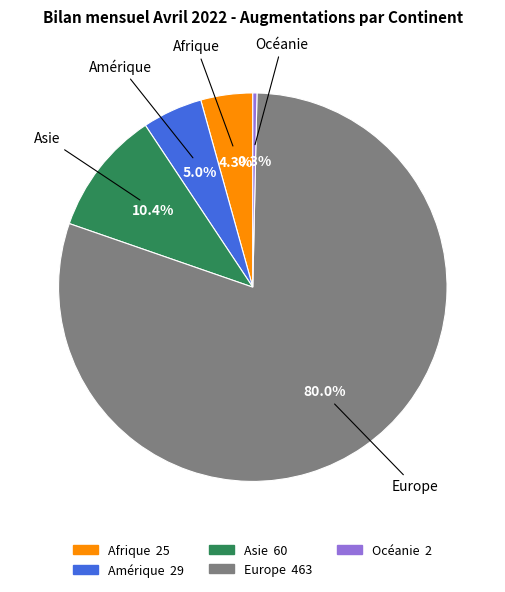

What is the total percentage of Europe and Océanie?

80.3%